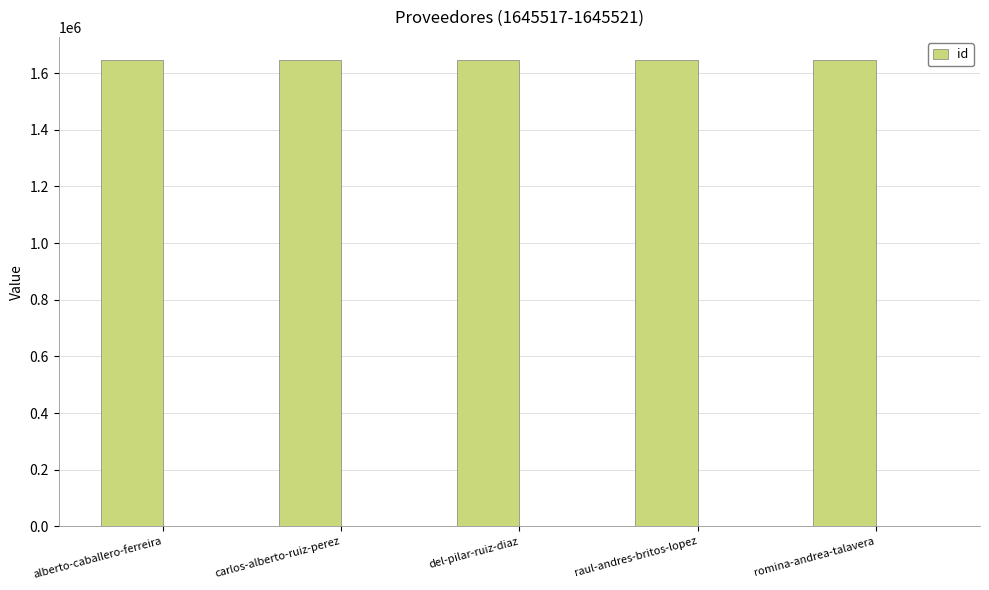

How many bars are there in total?

5